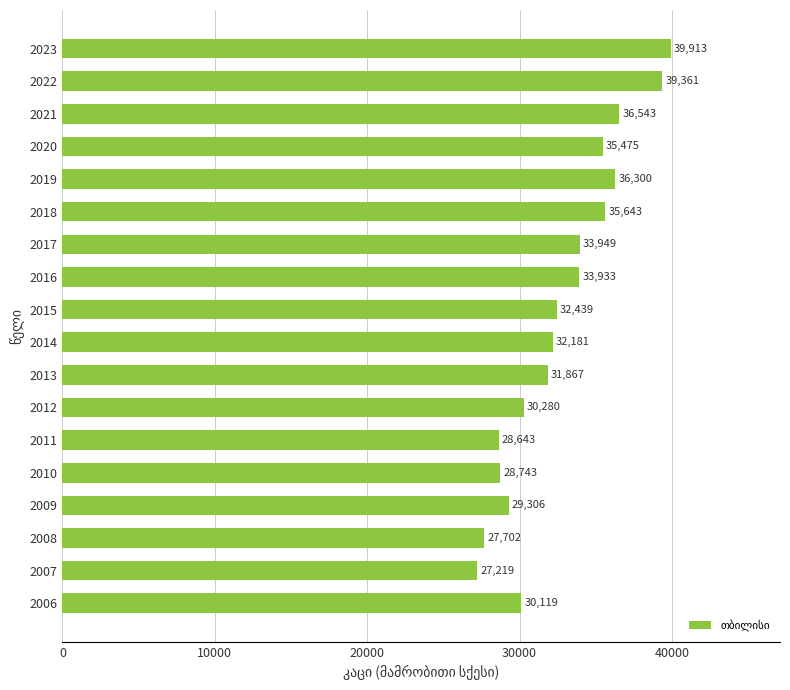

What is the difference between the second highest and minimum values?

12142.1